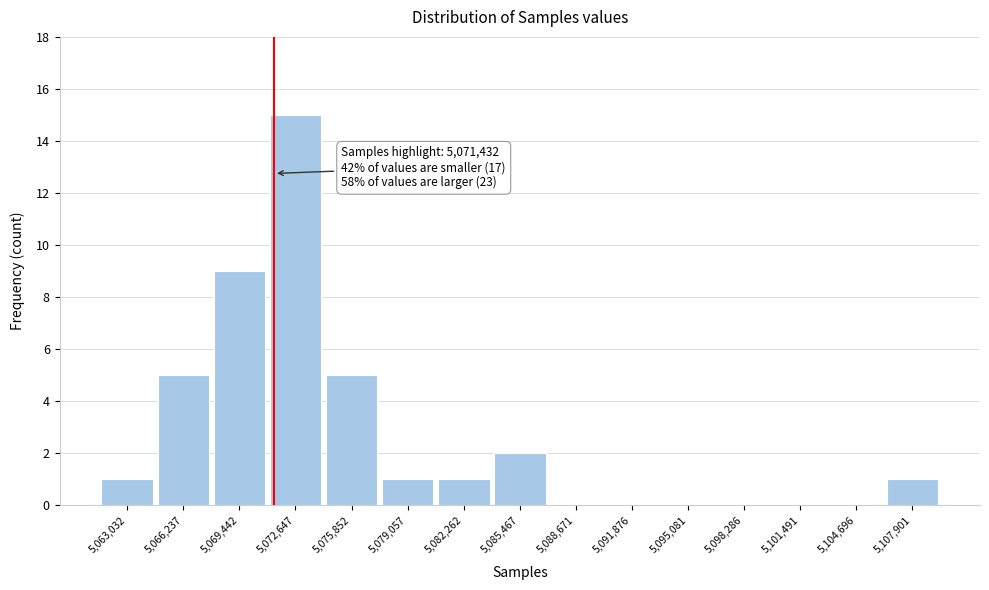

Over which range of the x-axis is the bar tallest?

5071000 to 5074000